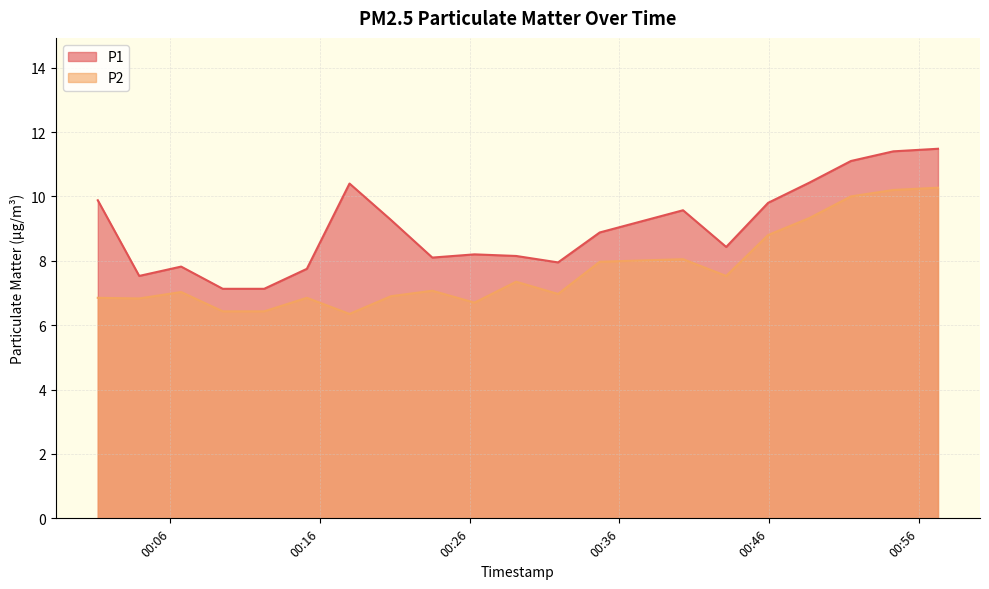

At which label does P1 first exceed 8?

2022-08-19T00:01:09